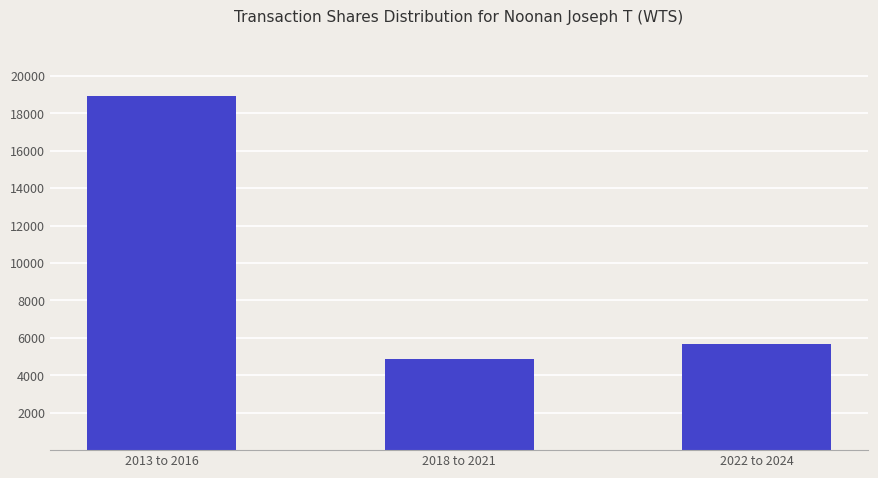

Reading left to right, list all the values displayed in this chart.

18922	4881	5662